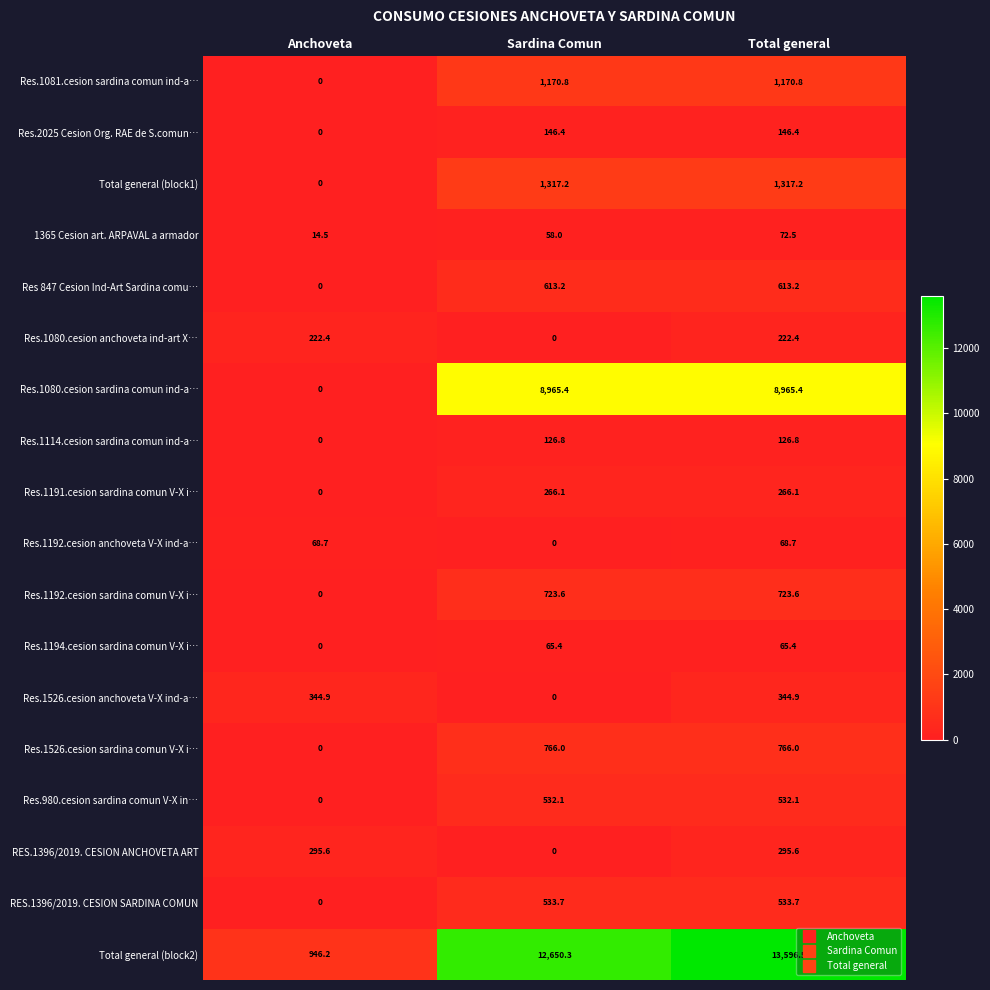

What is the highest value of the Res.1192.cesion anchoveta V-X ind-a… series?

68.7